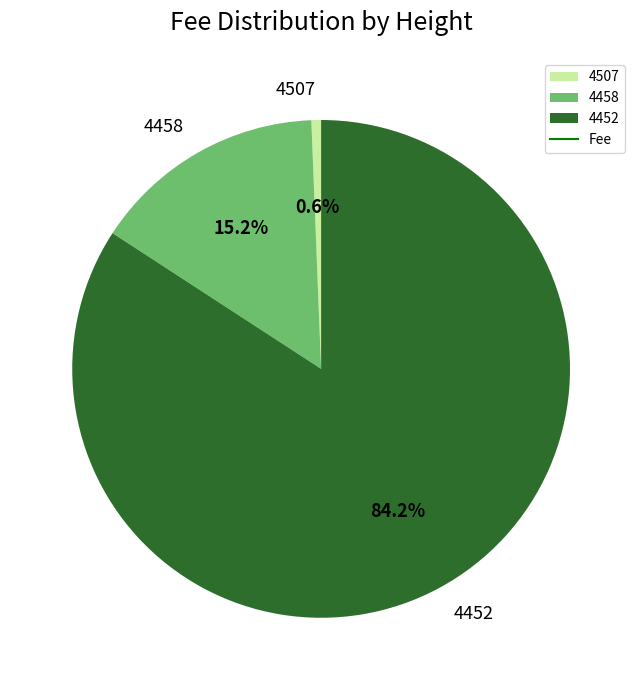

Does any single category account for the majority?

Yes